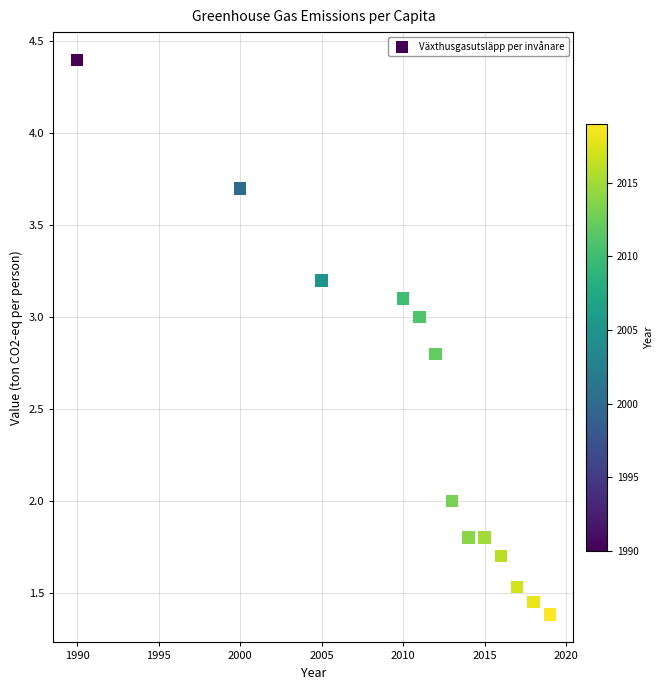

What is the range of Y values (max minus min)?

3.0